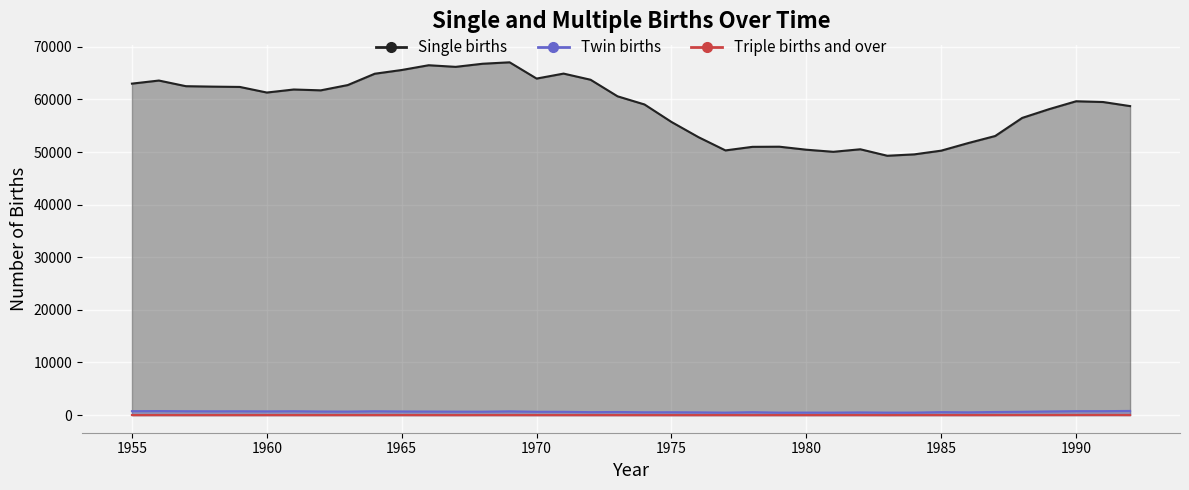

How many categories are shown in the chart?

38